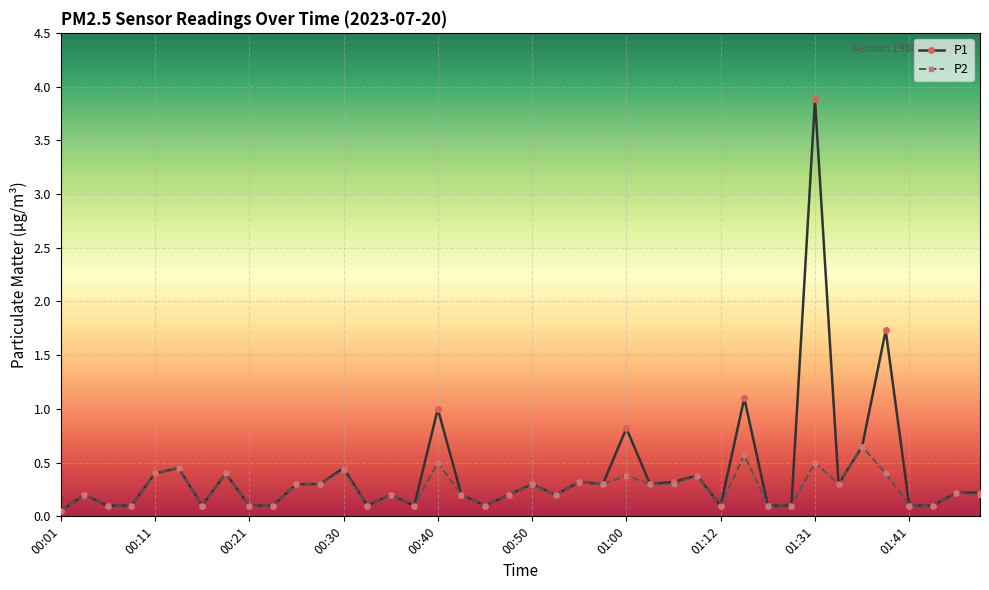

What is the maximum value shown in the chart?

3.9